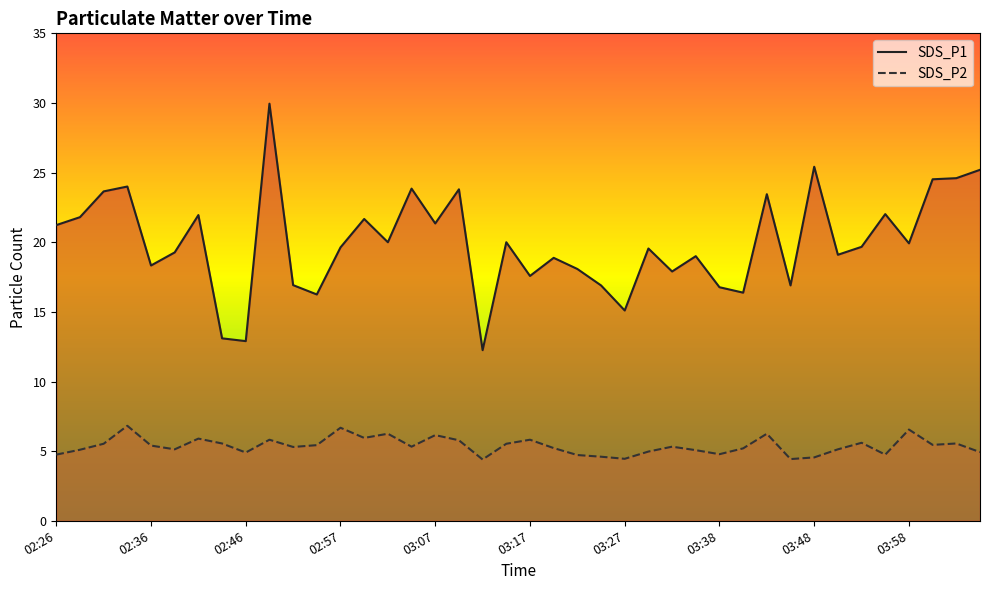

At 02:46, list the series in order from largest to smallest.

SDS_P1, SDS_P2